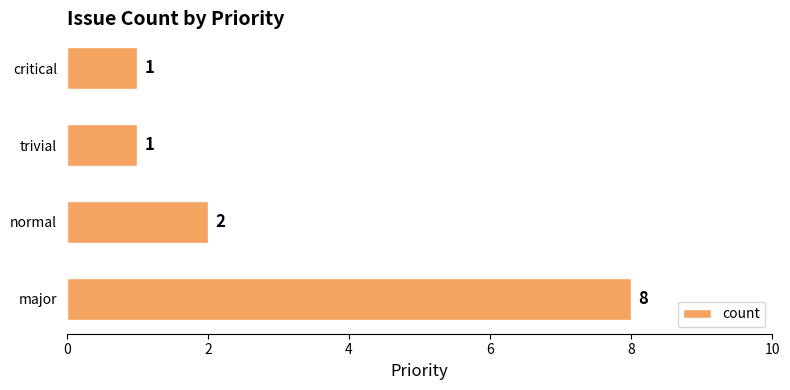

The chart shows a value of 1 at critical. True or false?

True